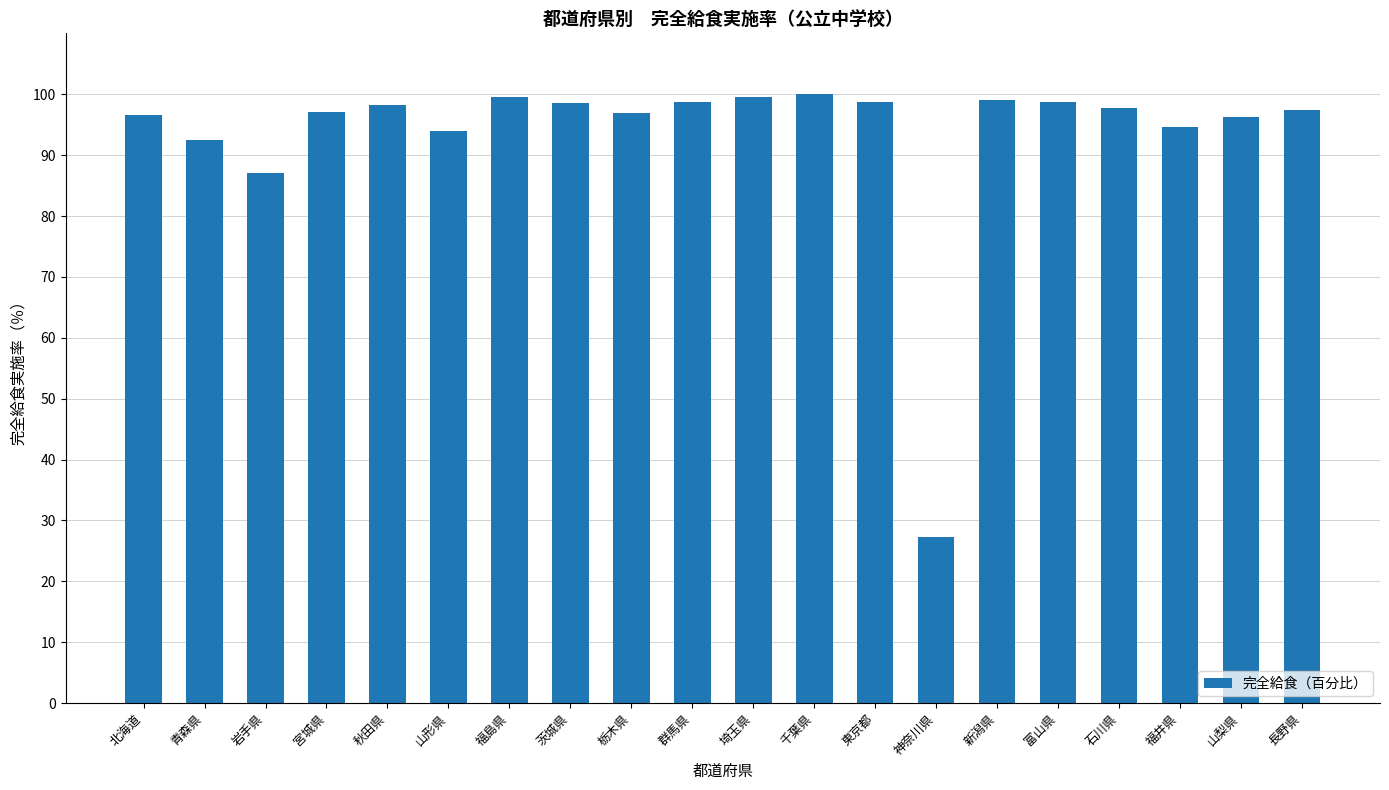

Approximately how many times larger is the value at 青森県 compared to 山梨県?

1.0